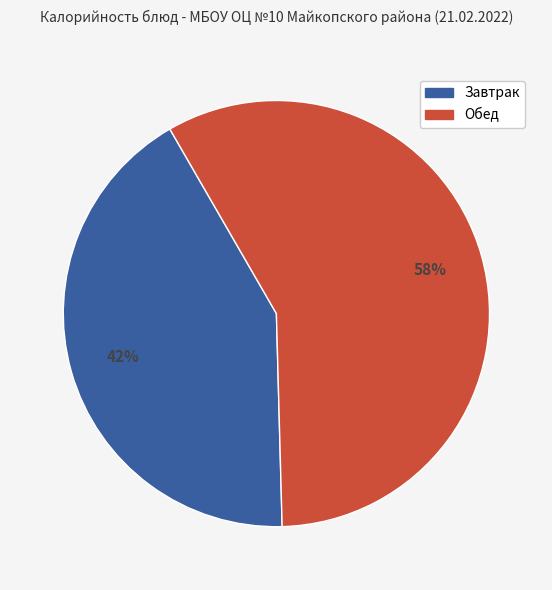

To the nearest percent, what is the difference between the largest and smallest slice percentages?

16%